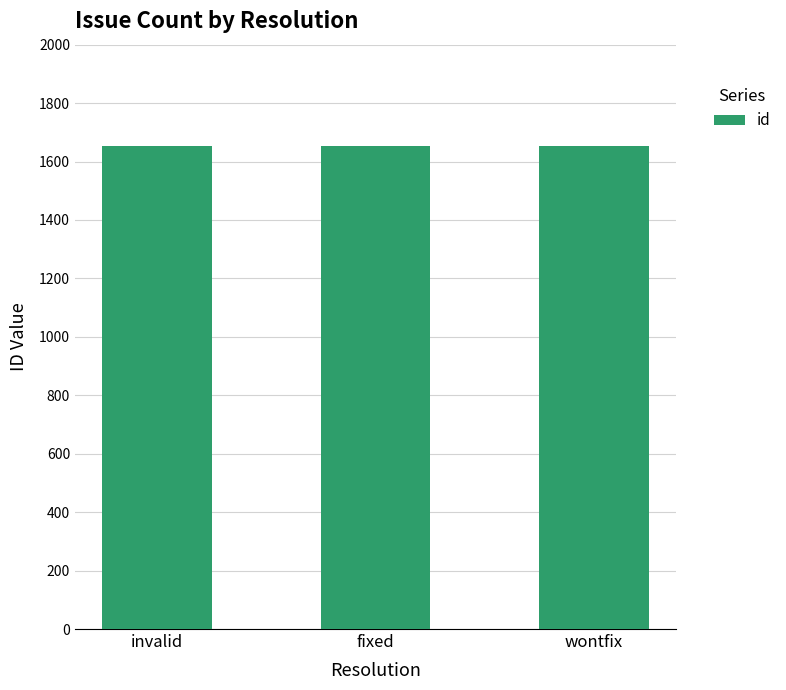

What is the approximate value at invalid?

1654